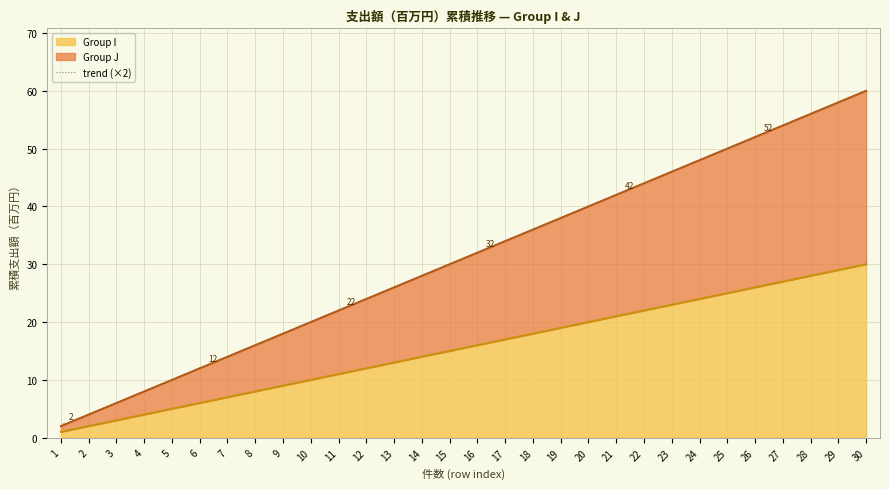

Which category has the highest value across all series?

30